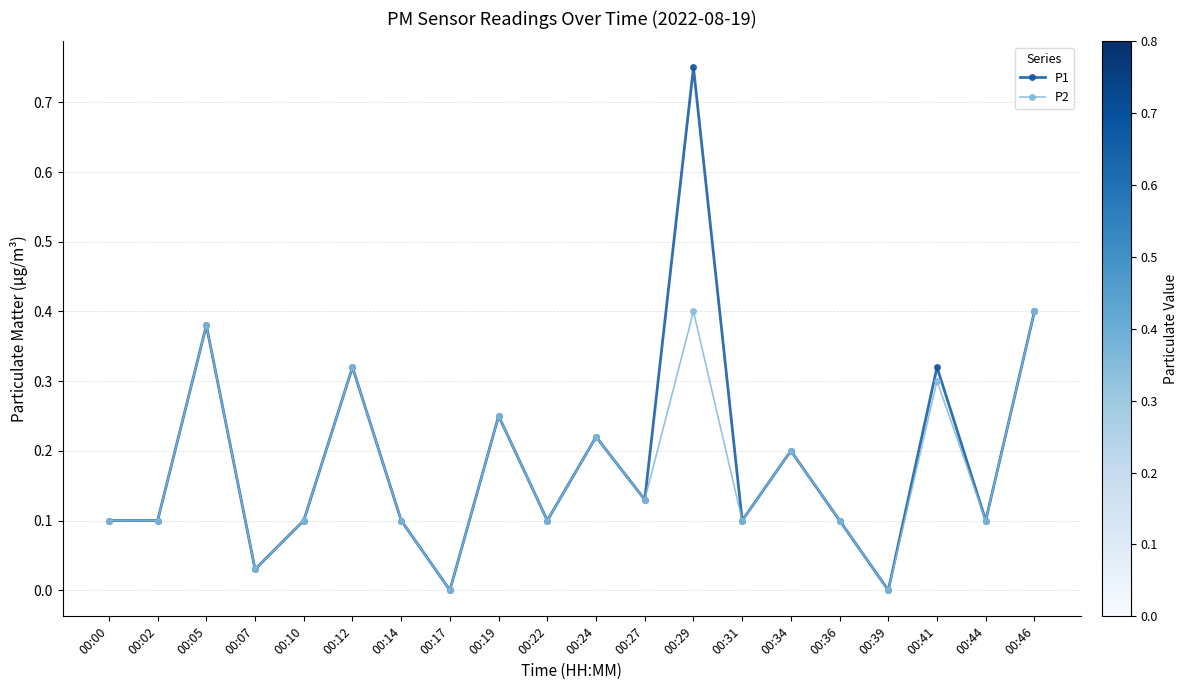

Which series has the largest range (max minus min)?

P1